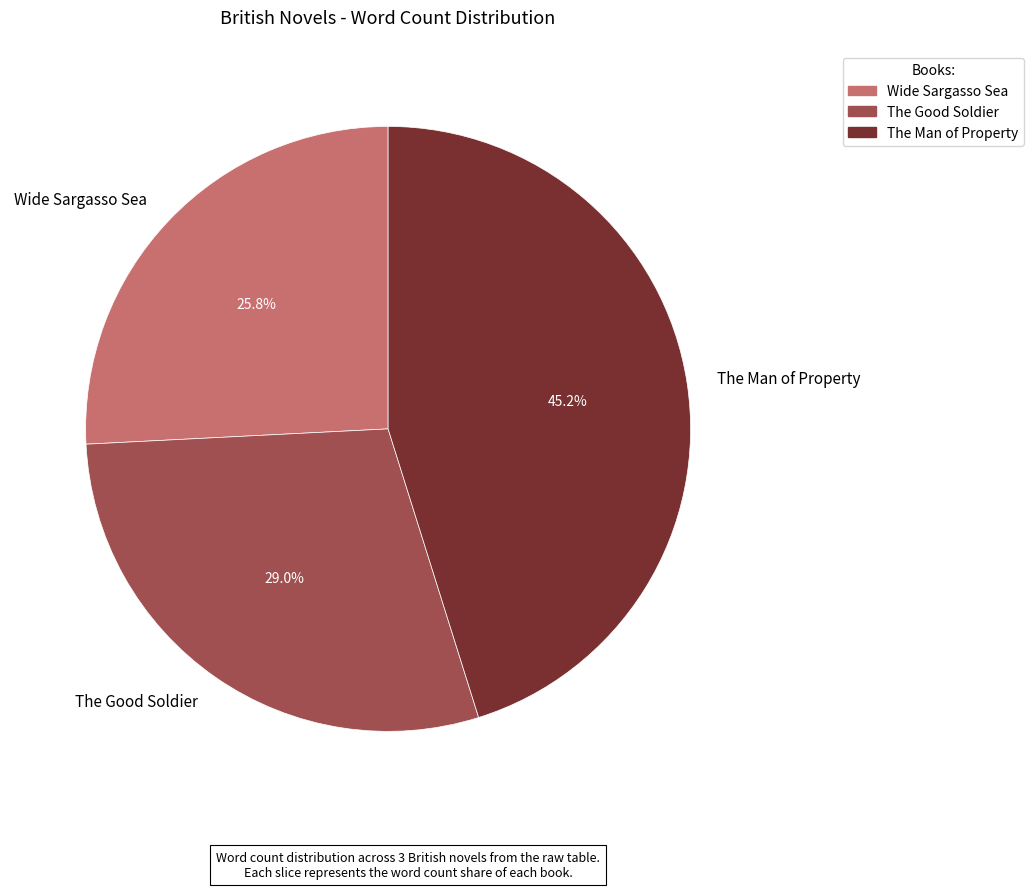

What is the largest slice in the pie chart?

The Man of Property